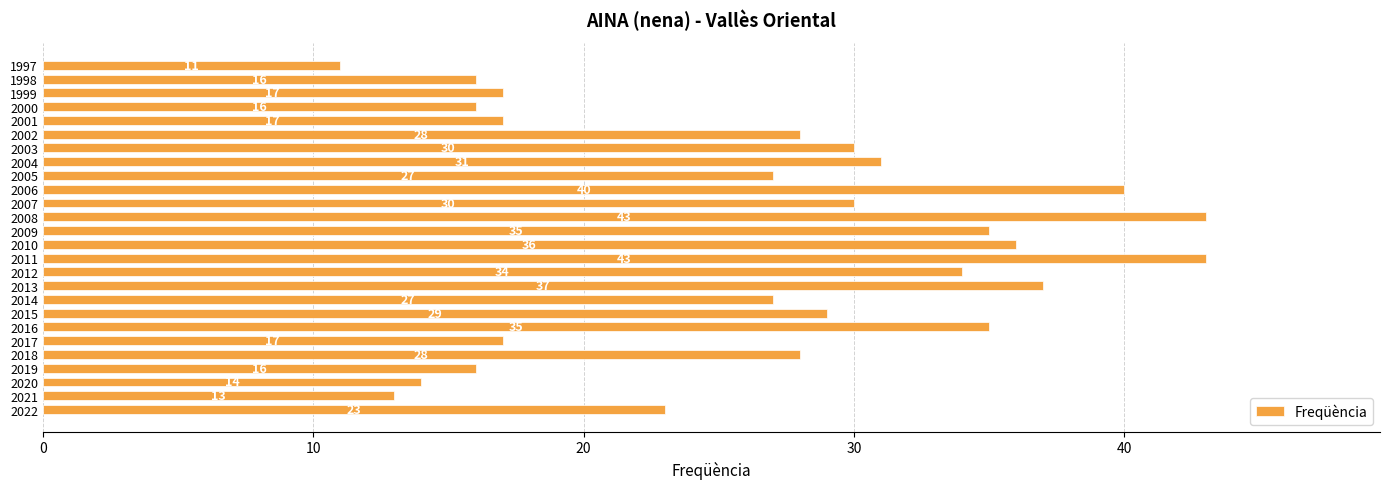

True or false: the data shows 52 at 2016.

False